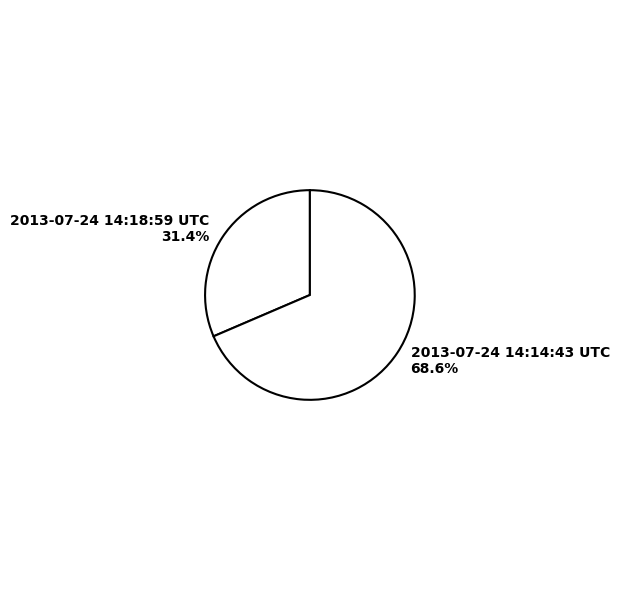

Which category has the smallest portion of the pie?

2013-07-24 14:18:59 UTC